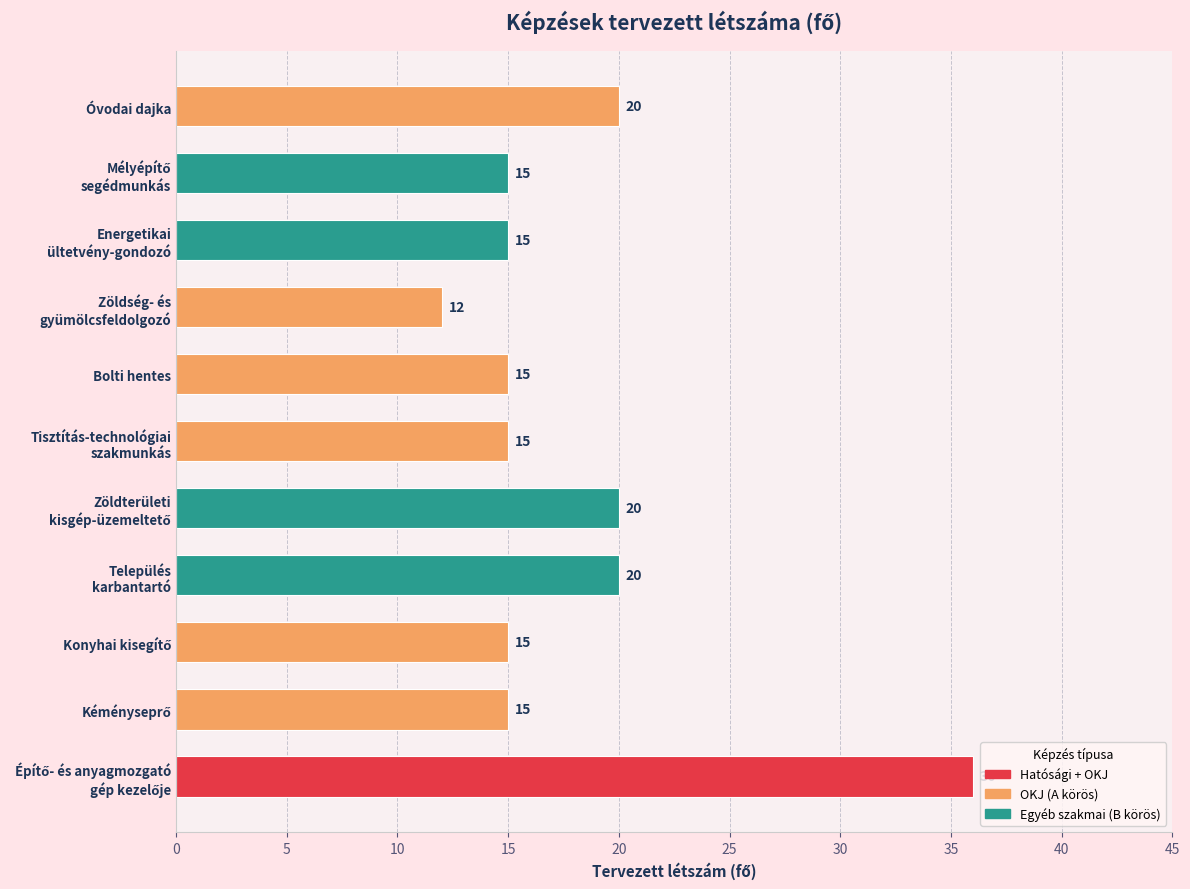

What is the difference between the second highest and minimum values?

8